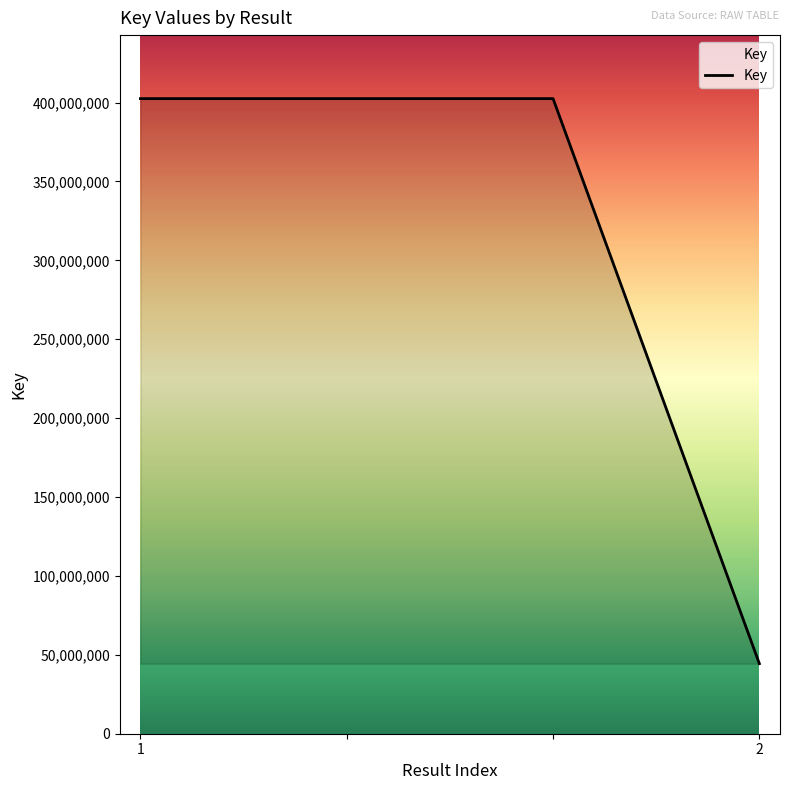

True or false: the data has more than 1 interior local peaks.

False